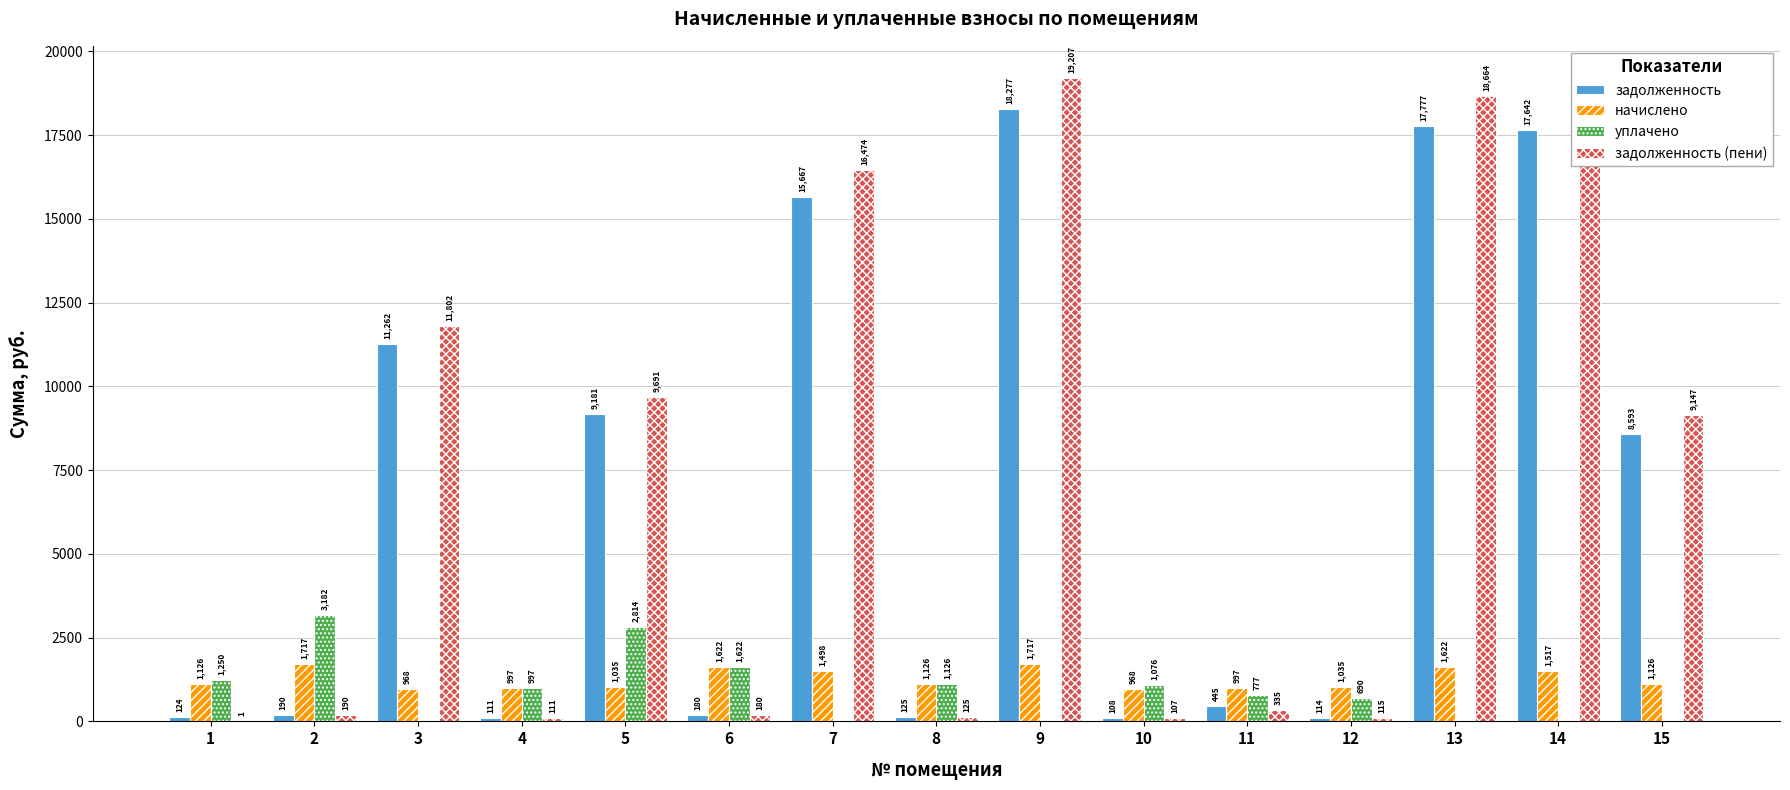

What are all the series names shown in the legend?

задолженность, начислено, уплачено, задолженность (пени)